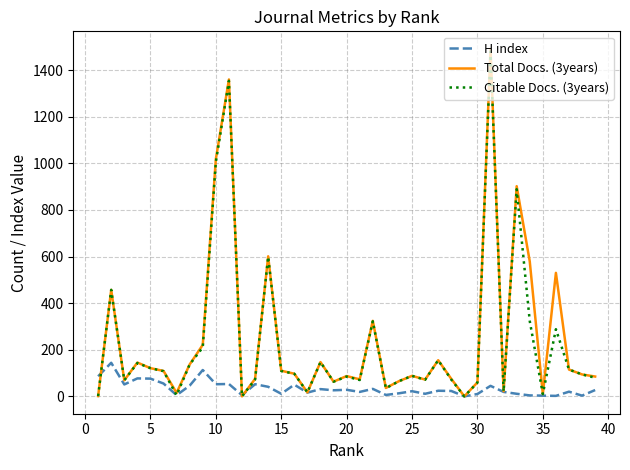

What is the difference between the second highest and second lowest values in the Total Docs. (3years) series?

1360